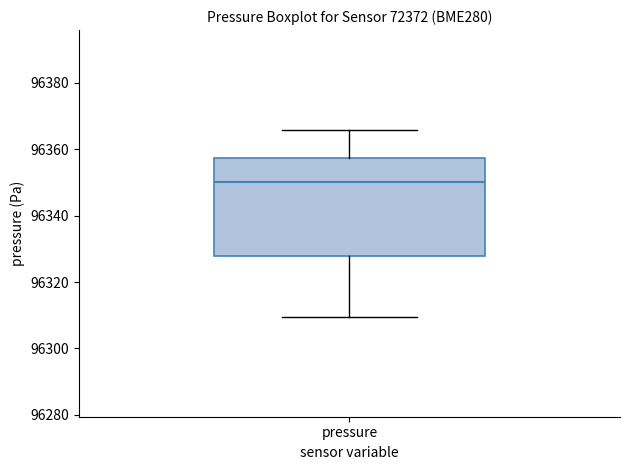

Read this box plot against the y-axis: the position of the median line, the range covered by the box, and the ends of both whiskers. The values are not printed on the chart, so give them approximately, as read against the axis.

median 96350, box 96328 to 96358, whiskers 96310 to 96366